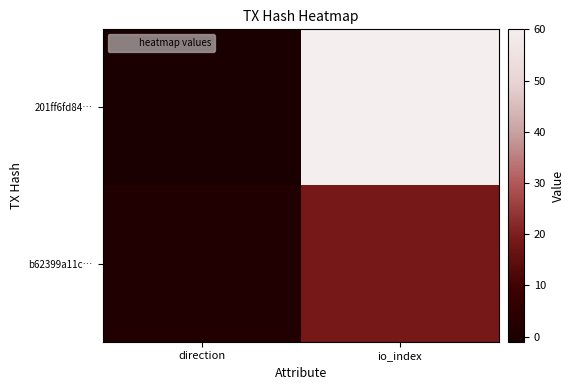

At io_index, list the series in order from smallest to largest.

b62399a11c…, 201ff6fd84…